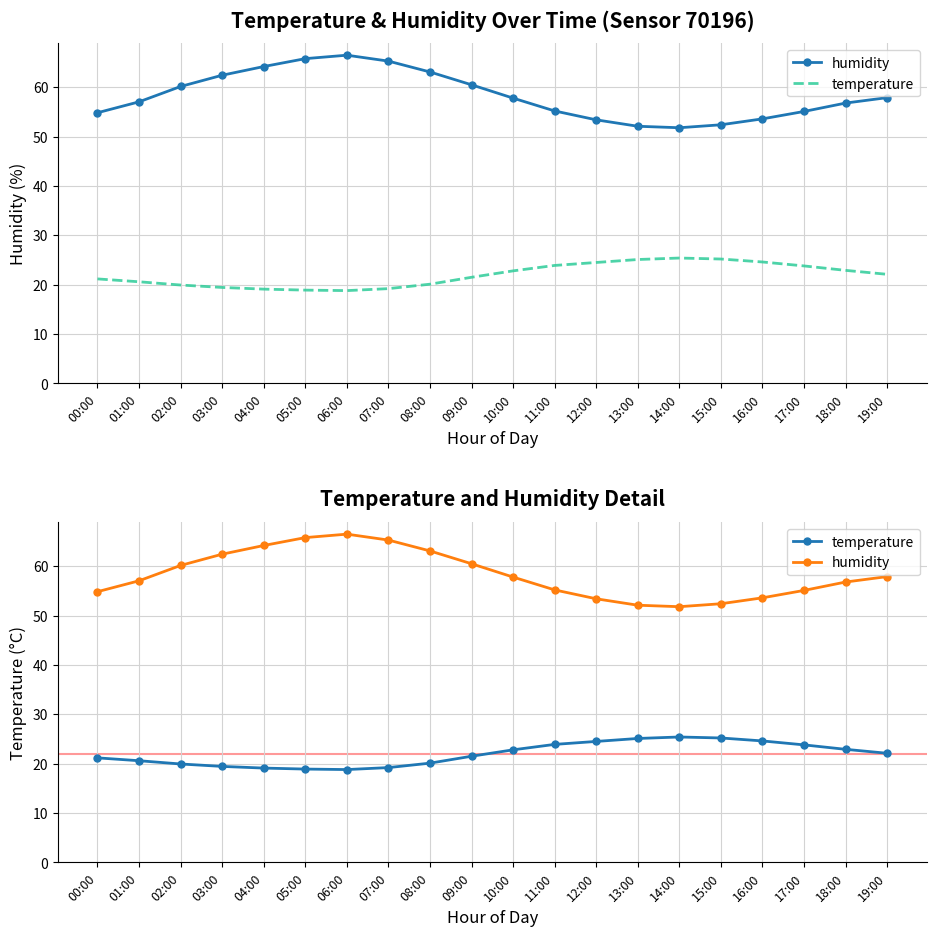

How many interior local valleys does the temperature series have?

1